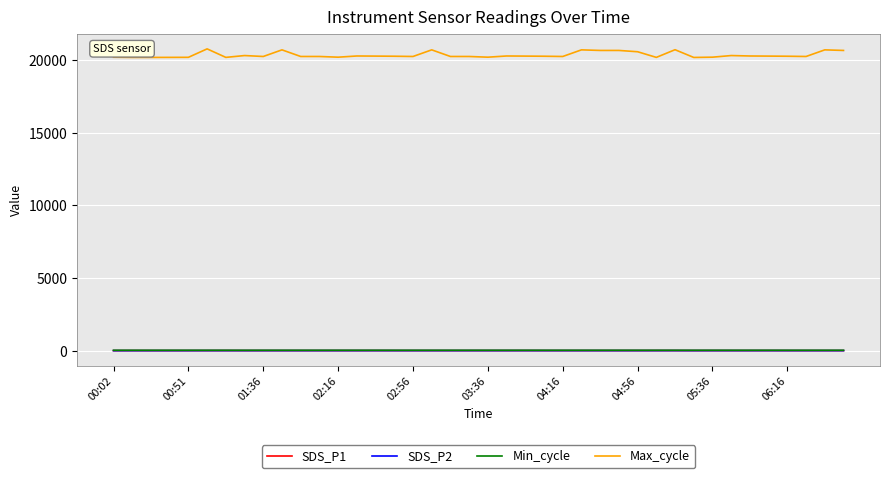

Which series has the largest total across all categories?

Max_cycle